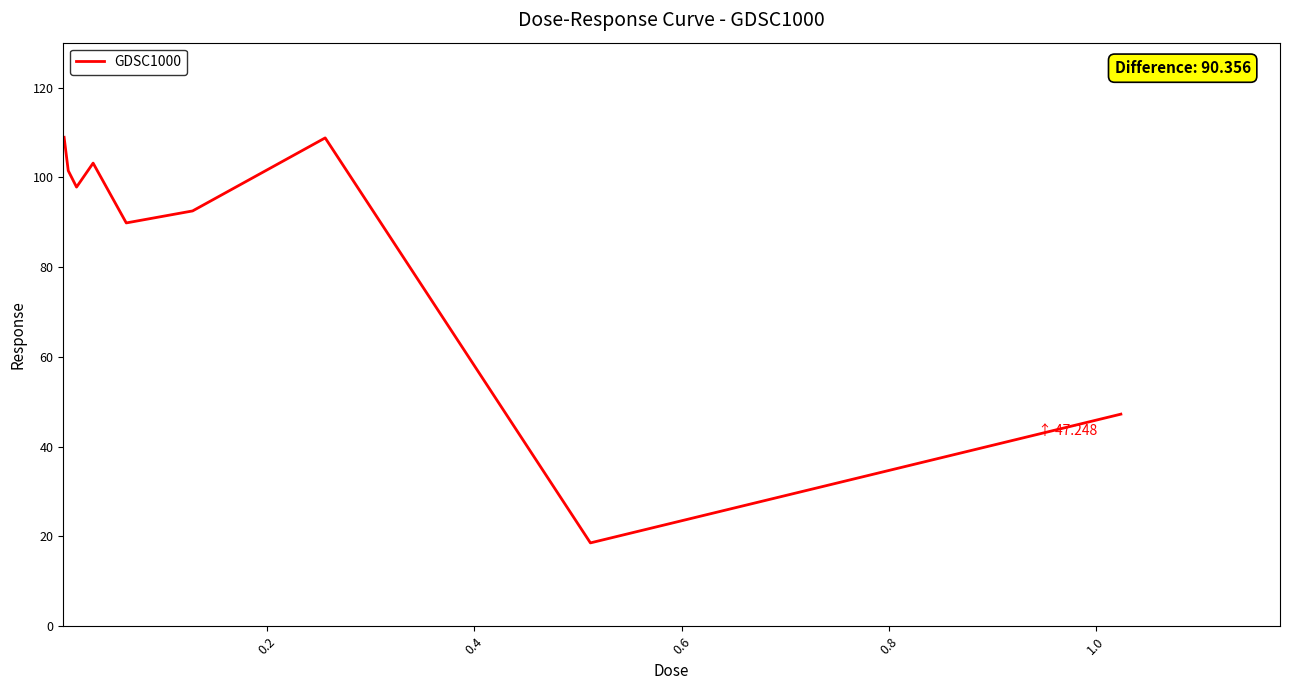

What is the maximum value shown in the chart?

108.9